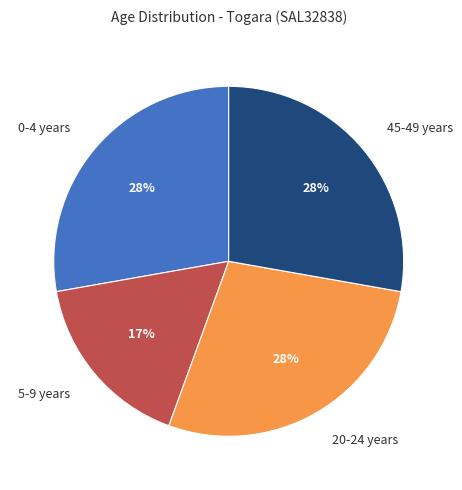

To the nearest percent, what is the average slice percentage?

25%